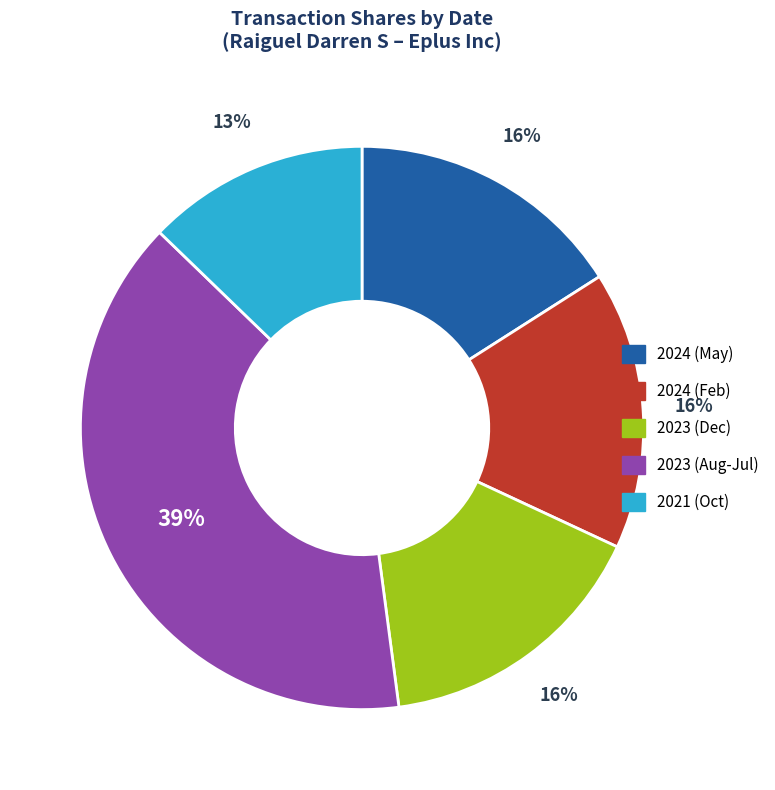

How many slices are in this pie chart?

5